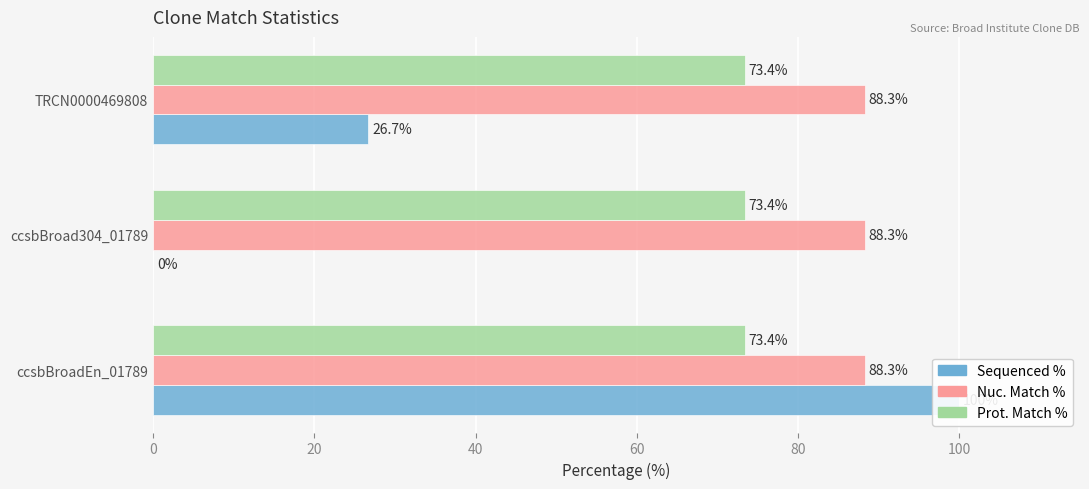

Is the value of Prot. Match % at 0 greater than the value of Nuc. Match % at 40?

No